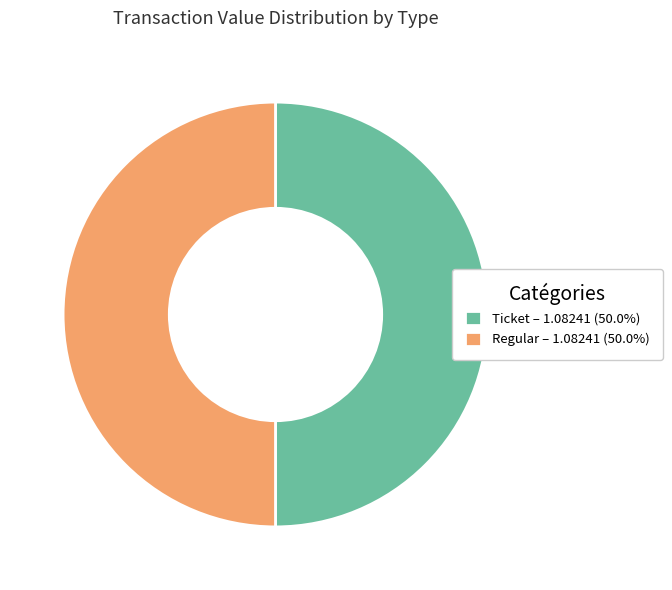

Approximately how many times larger is the value at Ticket – 1.08241 (50.0%) compared to Regular – 1.08241 (50.0%)?

1.0